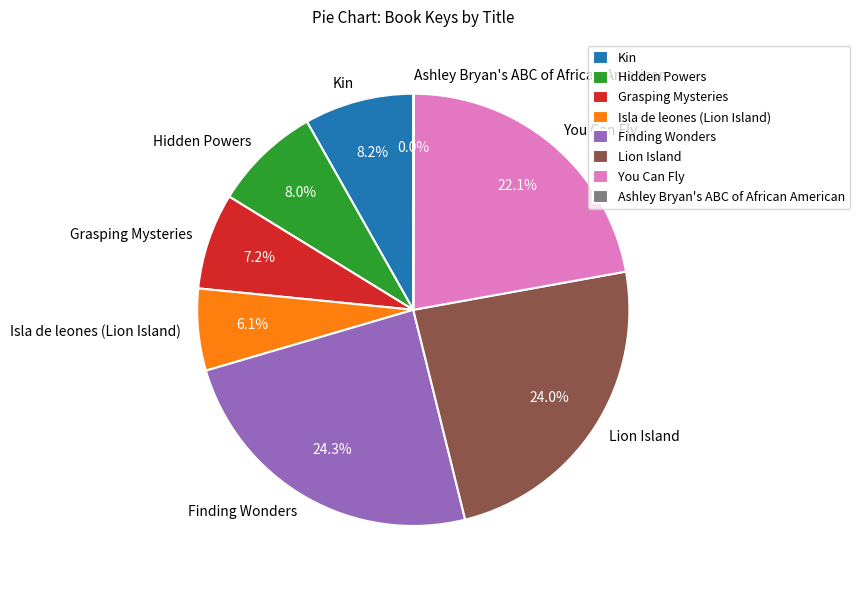

Is there a majority slice in this chart?

No